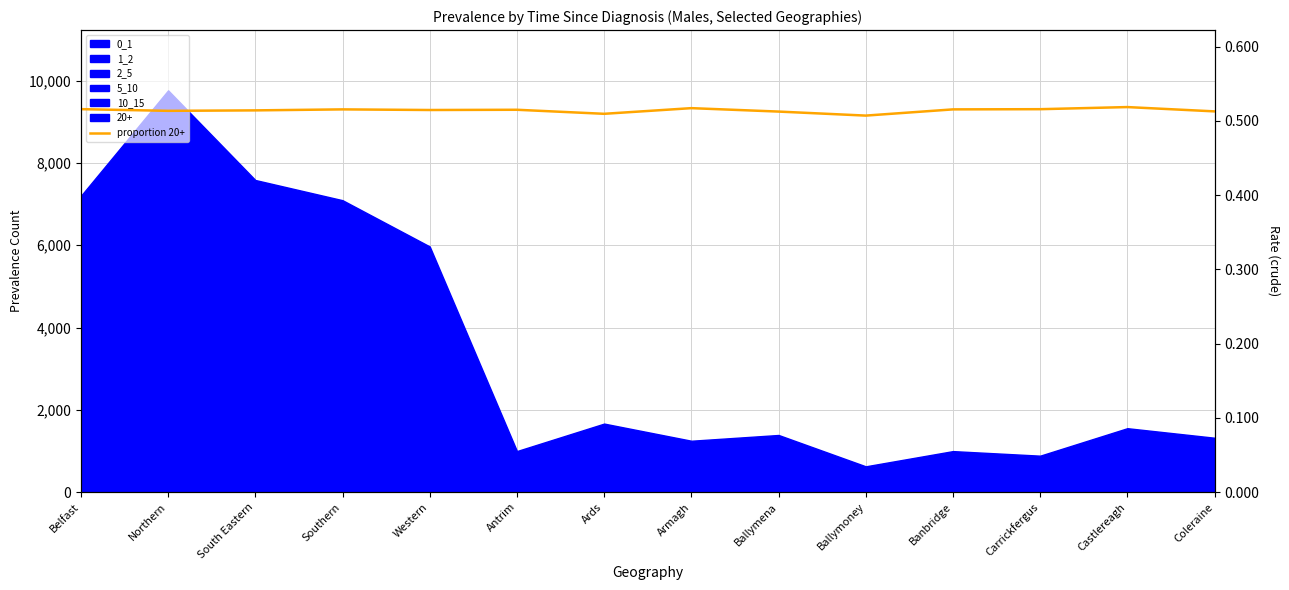

How many values are between 0 and 1?

14